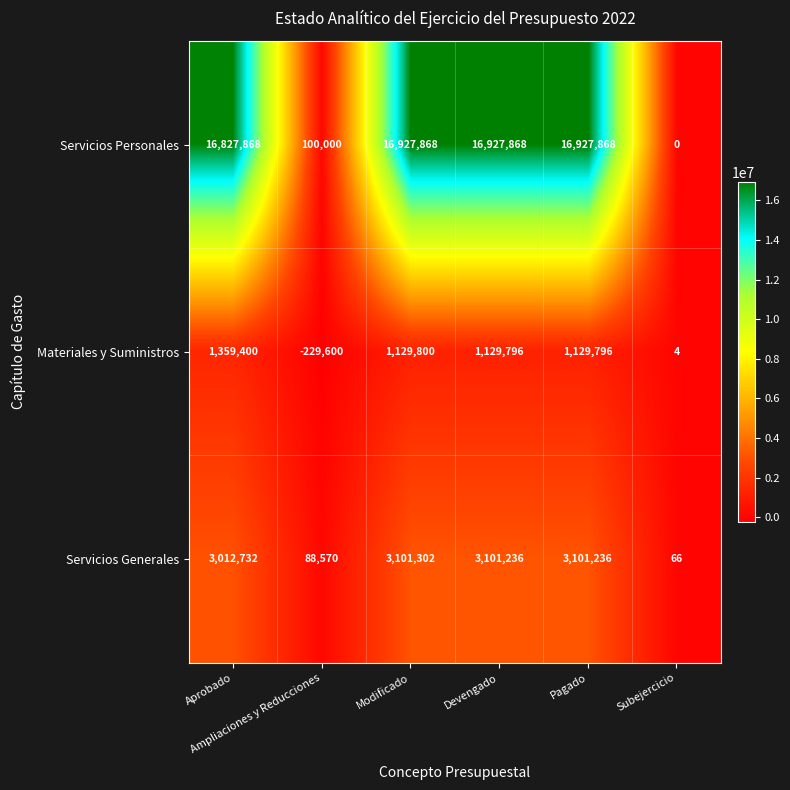

What is the average value of the Materiales y Suministros series?

753199